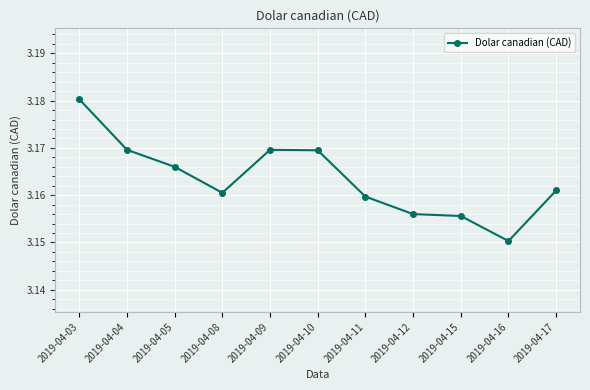

Count the number of data series in this chart.

1